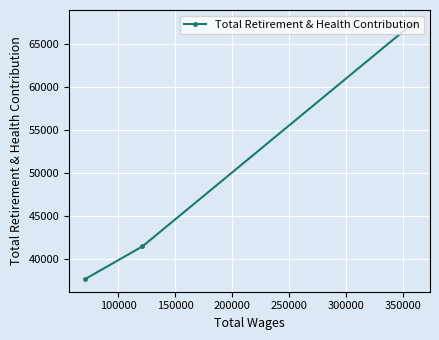

Reading right to left, transcribe all the data shown in this chart.

67466	41502	37725